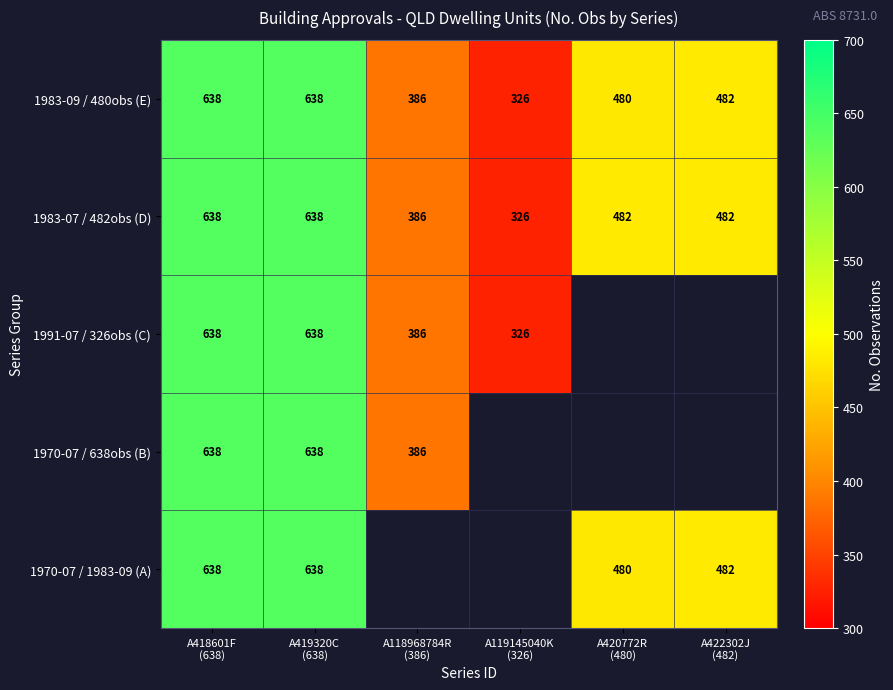

Which label corresponds to the largest value in the chart?

A418601F
(638)